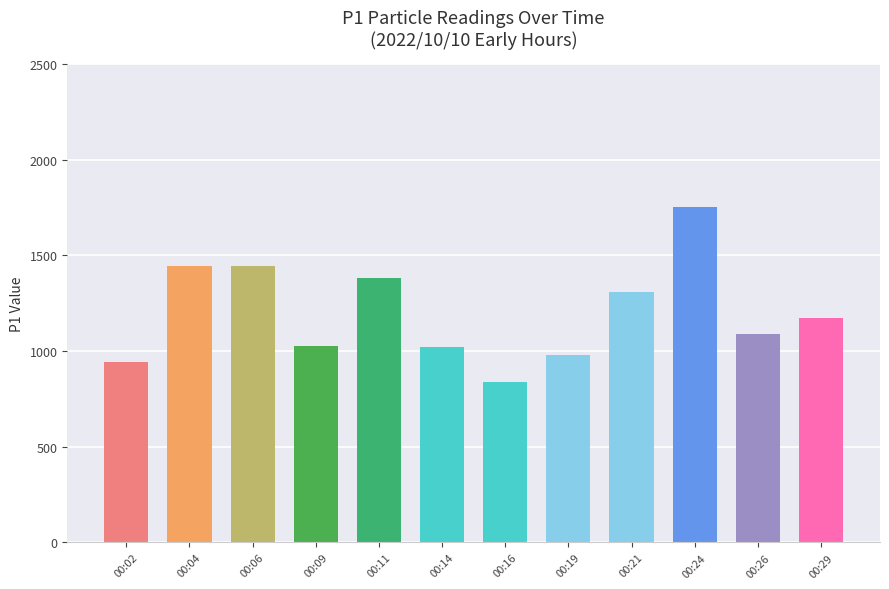

The value at 00:19 is 977.9. True or false?

True